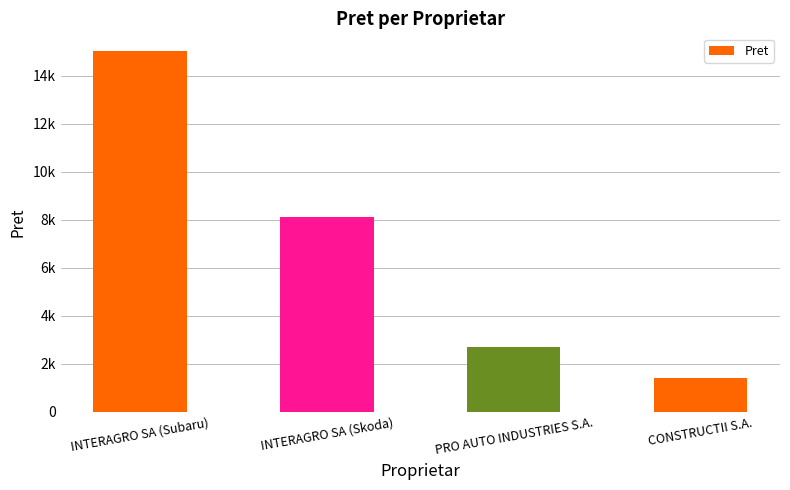

The value at INTERAGRO SA (Skoda) is 8100. True or false?

True